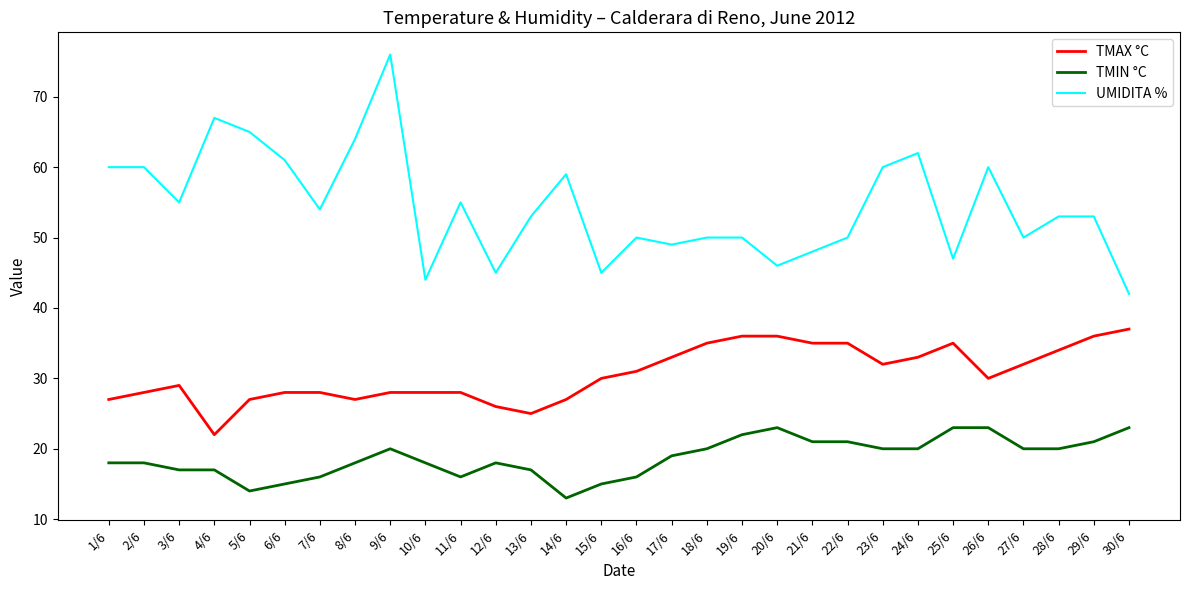

What is the minimum value for TMIN °C?

13